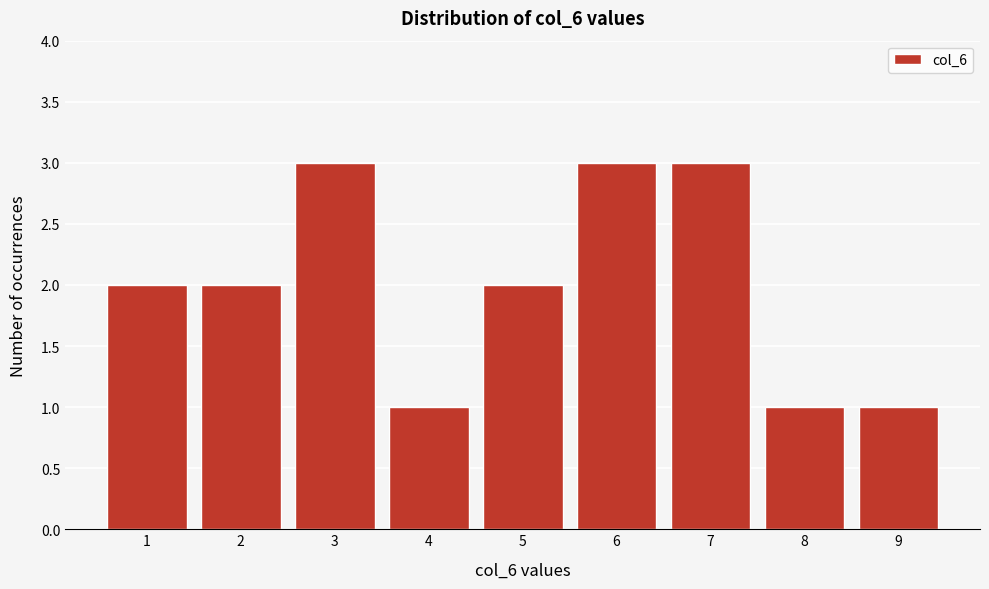

Reading left to right, extract all data points from this chart.

2	2	3	1	2	3	3	1	1